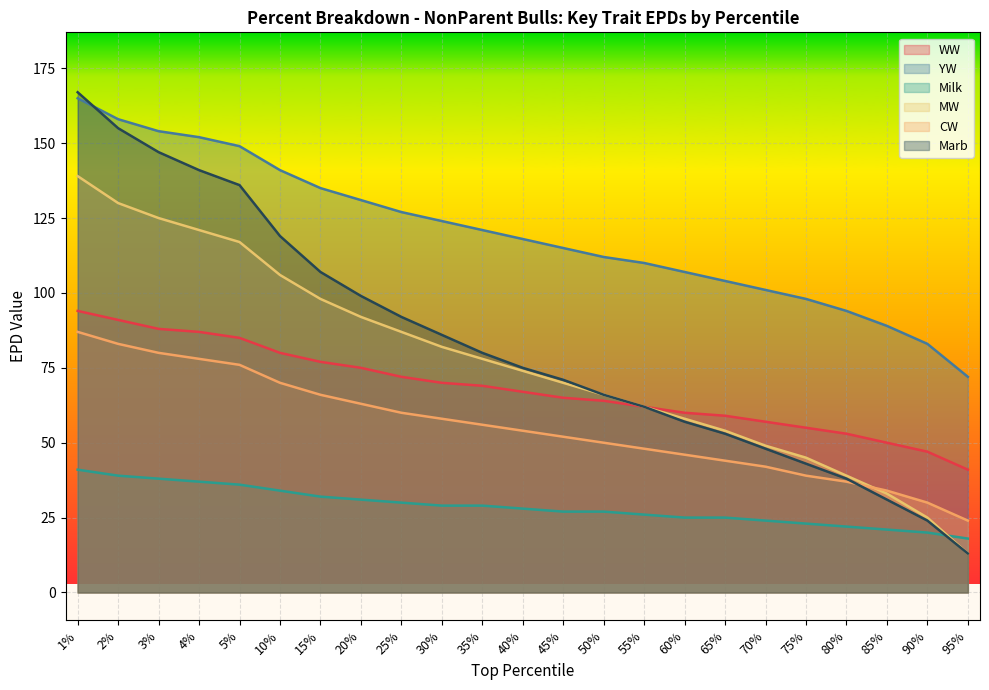

The value of YW at 65% is 104. True or false?

True